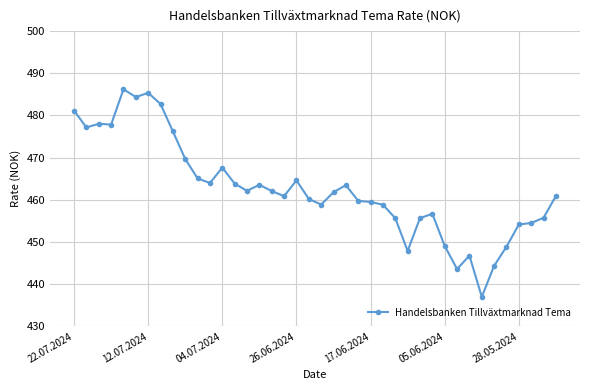

What is the smallest value displayed?

437.0